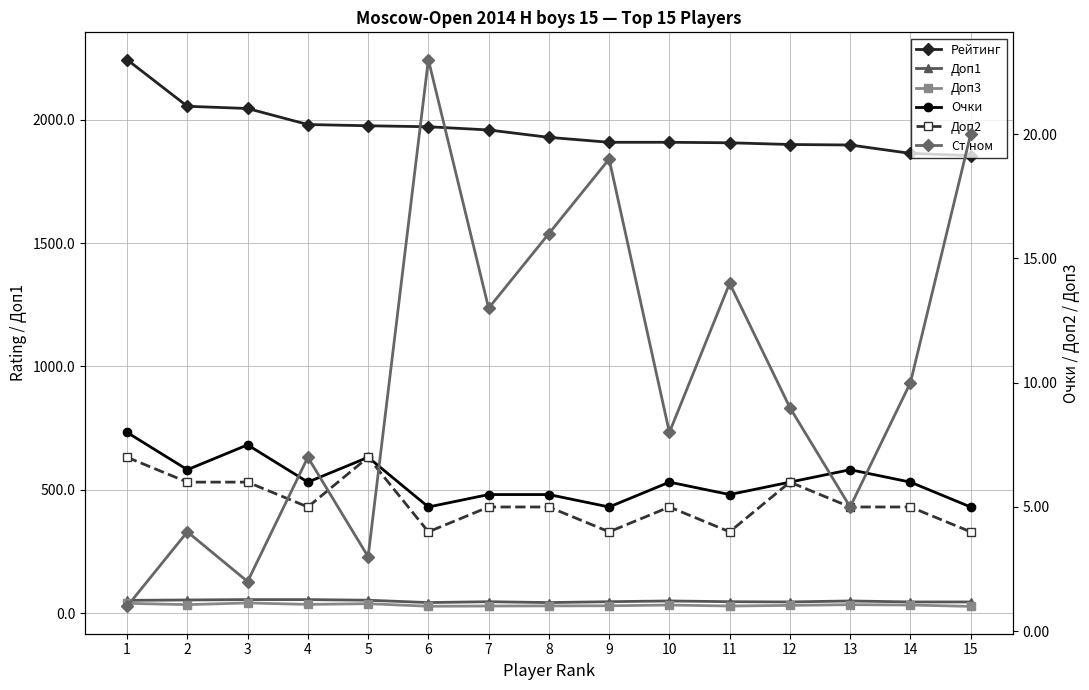

What is the difference between the highest and lowest values at 11?

1903.0